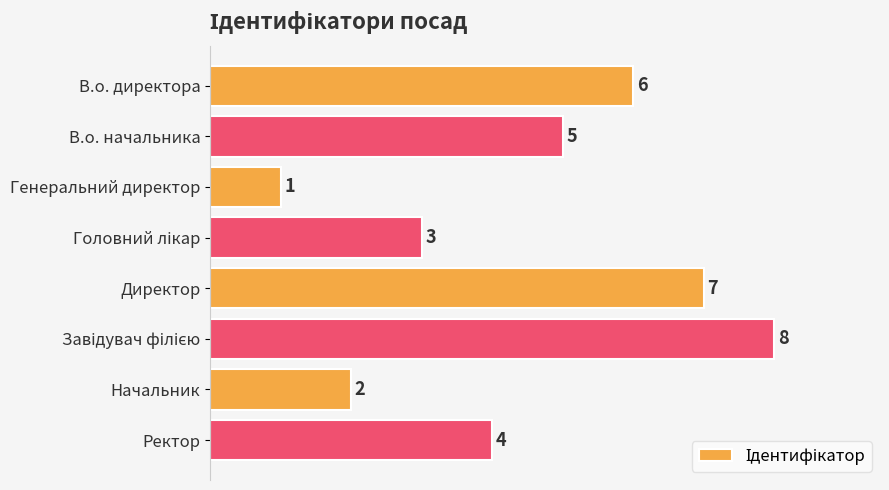

What is the sum of the values at Директор and Генеральний директор?

8